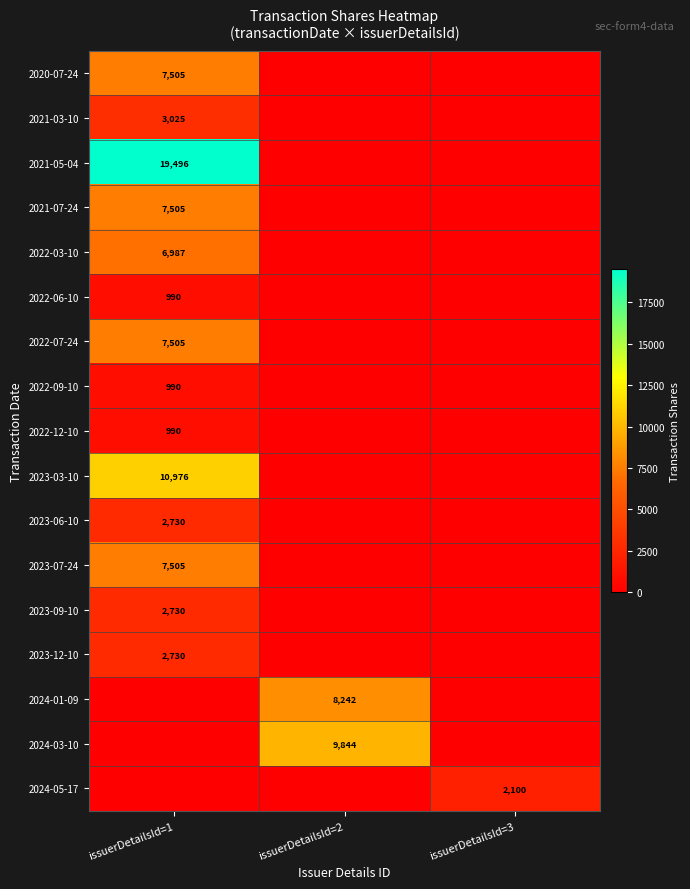

What is the total value across all series at issuerDetailsId=3?

2100